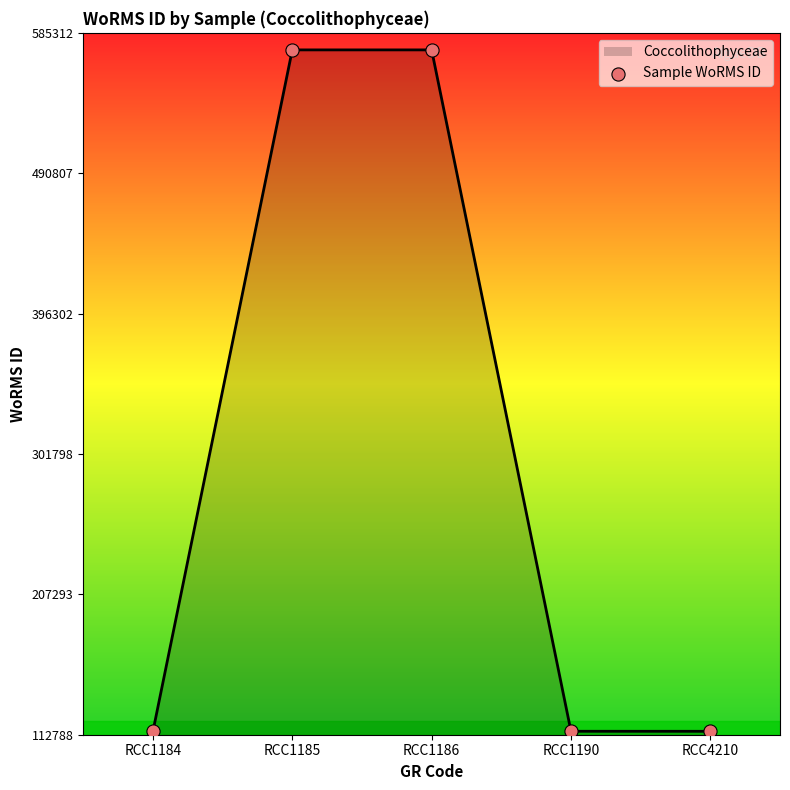

Approximately how many times larger is the value at RCC1190 compared to RCC1185?

0.2